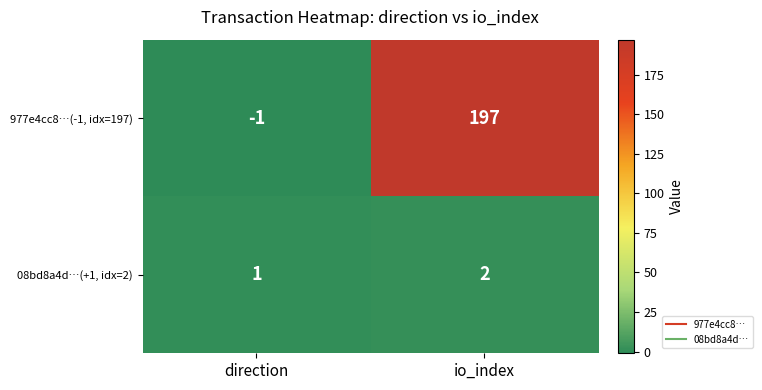

Which series changed the most between direction and io_index?

977e4cc8…(-1, idx=197)